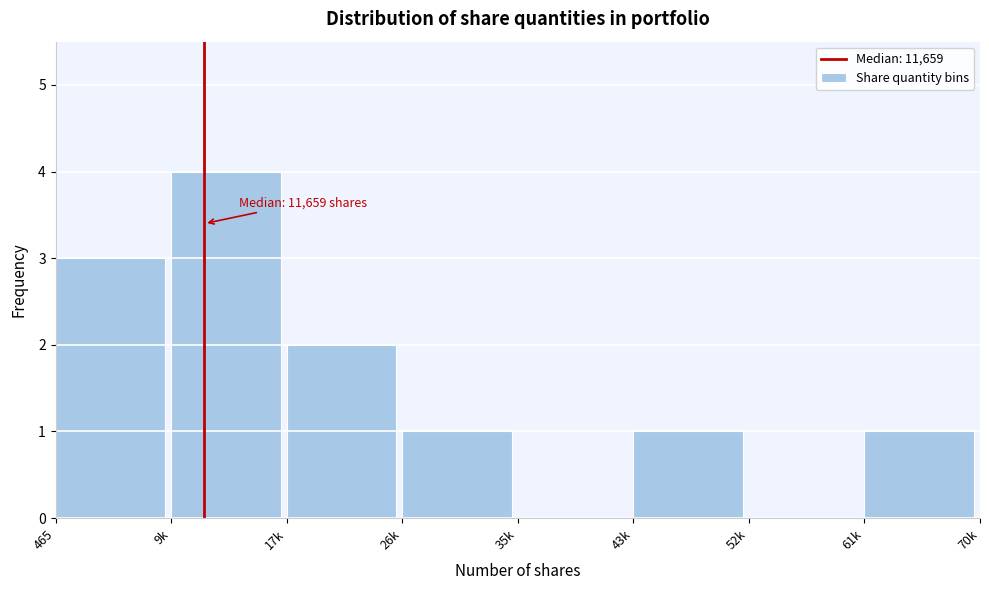

Reading left to right, what are all the values shown in this chart?

465=3	9k=4	17k=2	26k=1	35k=0	43k=1	52k=0	61k=1